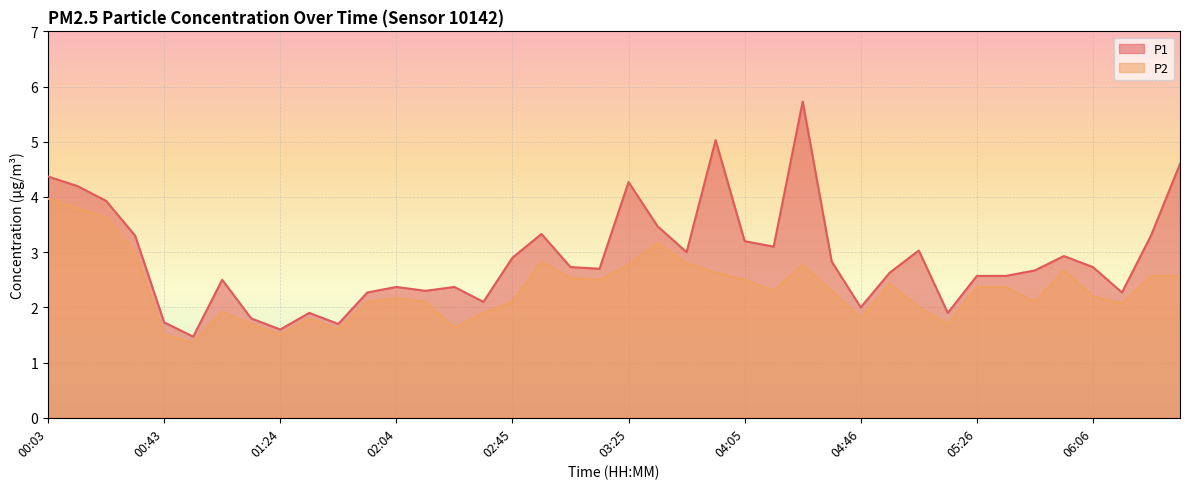

Between 05:16 and 03:35, which is larger?

03:35